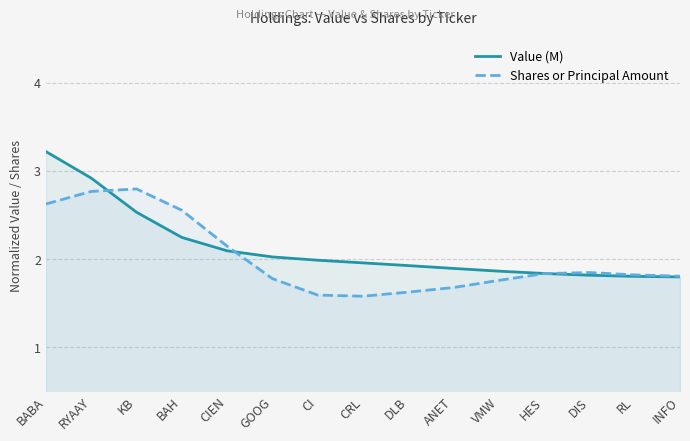

True or false: Value (M) has more than 2 interior local peaks.

False